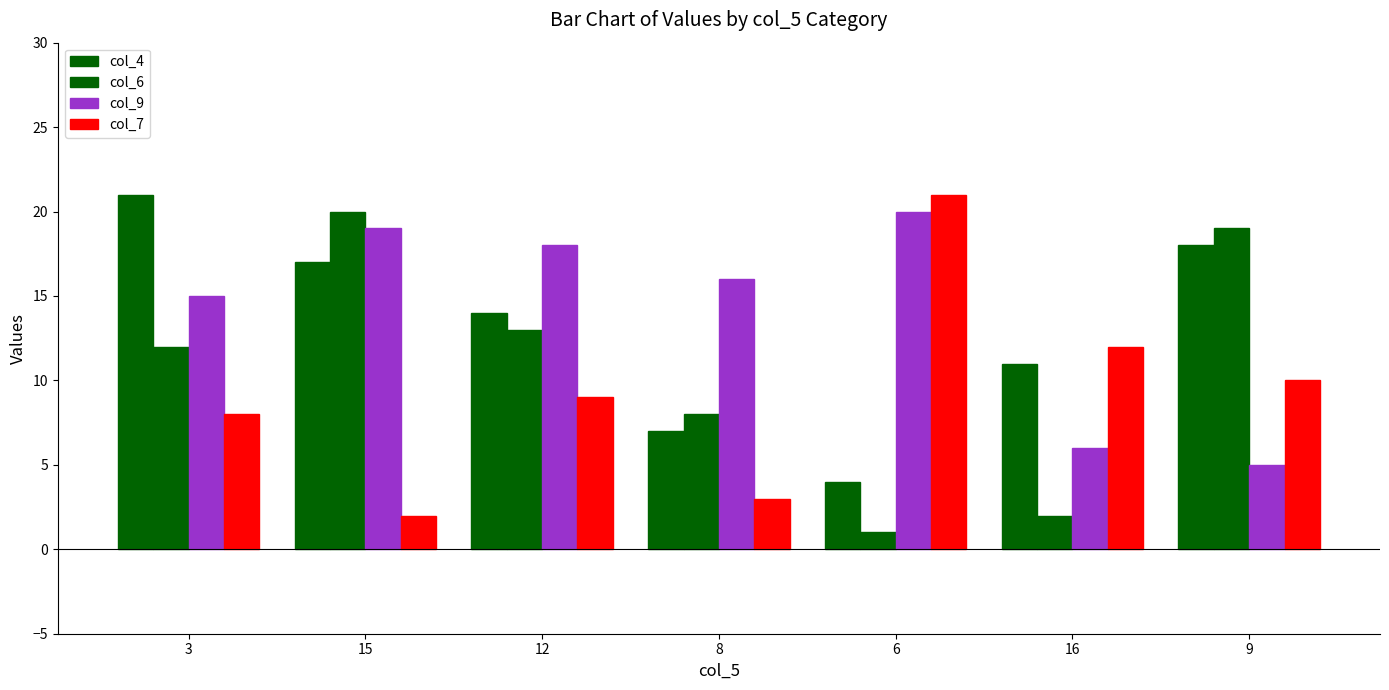

Rank the categories by col_9 value from lowest to highest.

9, 16, 3, 8, 12, 15, 6